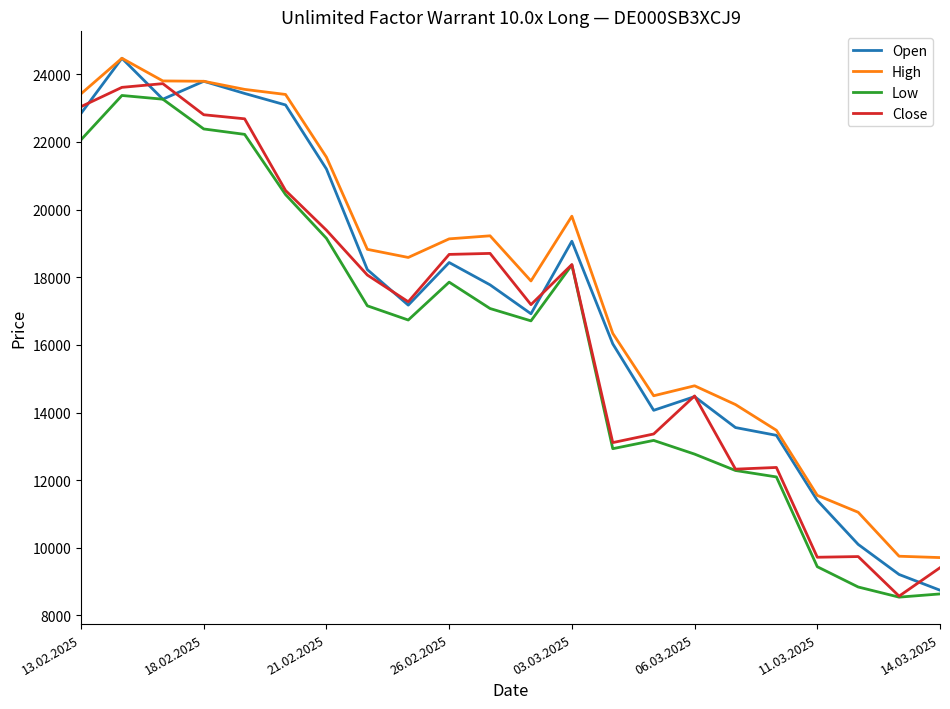

What is the lowest value of the Low series?

8540